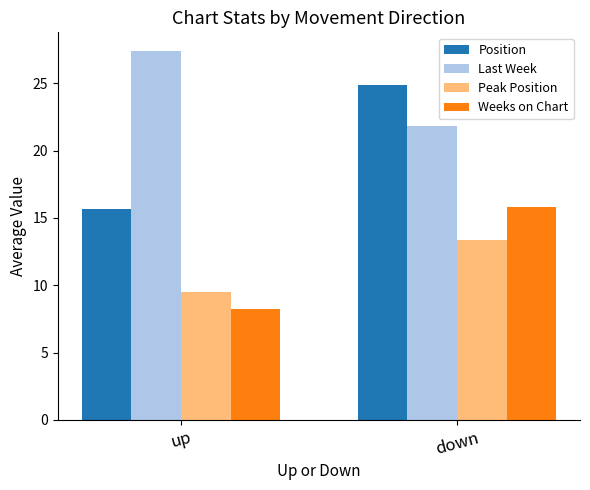

At down, list the series in order from largest to smallest.

Position, Last Week, Weeks on Chart, Peak Position